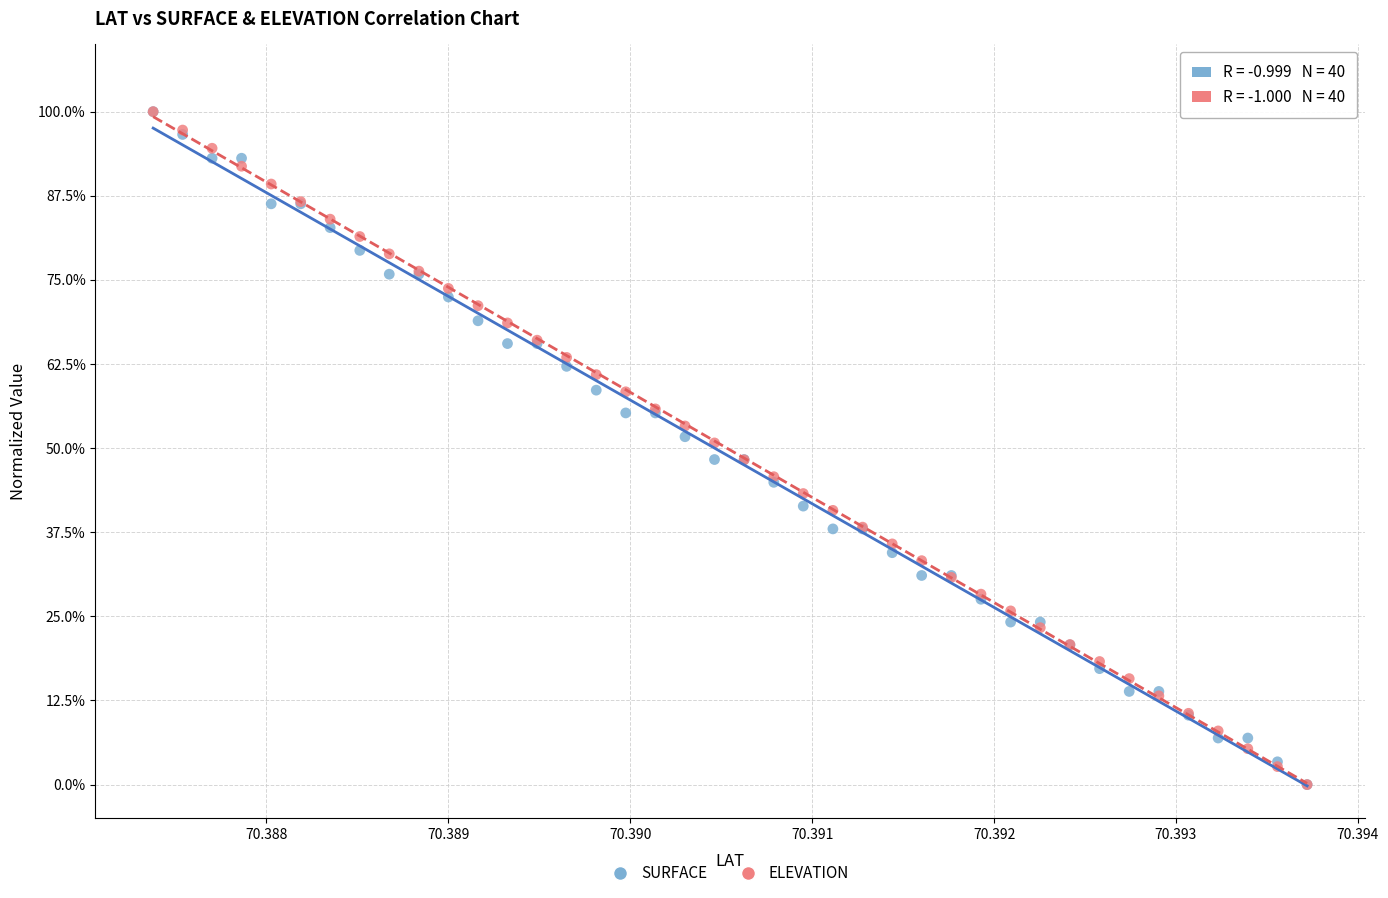

What are all the series names shown in the legend?

SURFACE, ELEVATION